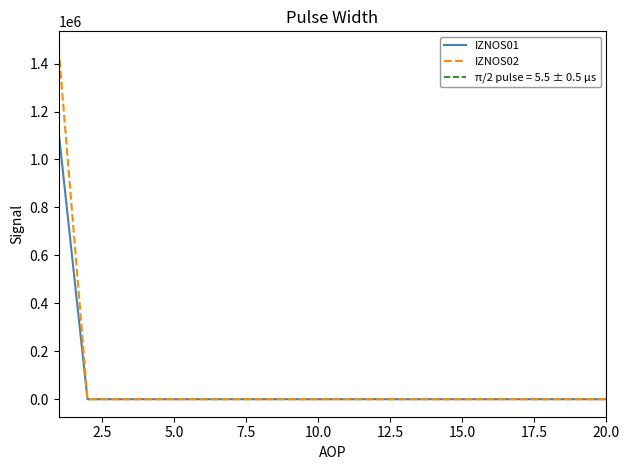

What is the maximum value for IZNOS01?

1114798.4